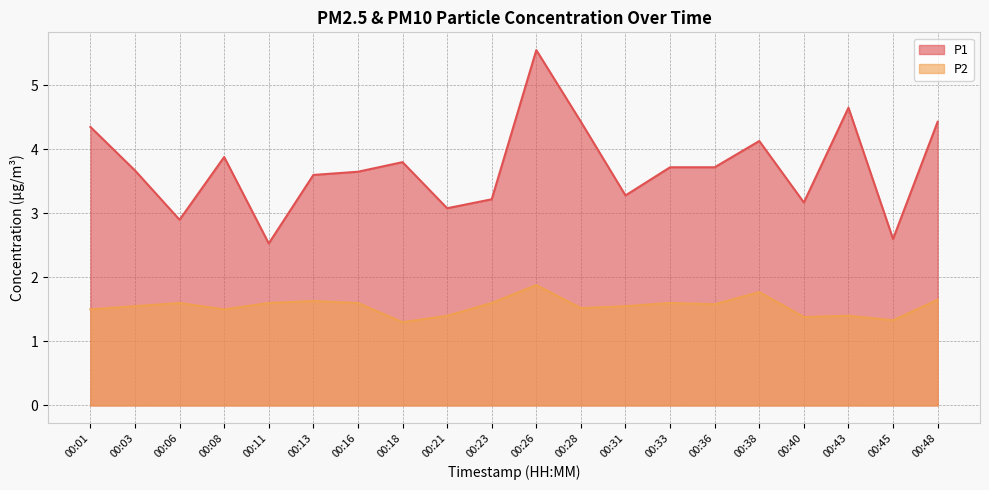

Reading left to right, extract all data points from this chart.

P1: 00:01=4.3	00:03=3.7	00:06=2.9	00:08=3.9	00:11=2.5	00:13=3.6	00:16=3.6	00:18=3.8	00:21=3.1	00:23=3.2	00:26=5.5	00:28=4.4	00:31=3.3	00:33=3.7	00:36=3.7	00:38=4.1	00:40=3.2	00:43=4.7	00:45=2.6	00:48=4.4
P2: 00:01=1.5	00:03=1.6	00:06=1.6	00:08=1.5	00:11=1.6	00:13=1.6	00:16=1.6	00:18=1.3	00:21=1.4	00:23=1.6	00:26=1.9	00:28=1.5	00:31=1.6	00:33=1.6	00:36=1.6	00:38=1.8	00:40=1.4	00:43=1.4	00:45=1.3	00:48=1.6